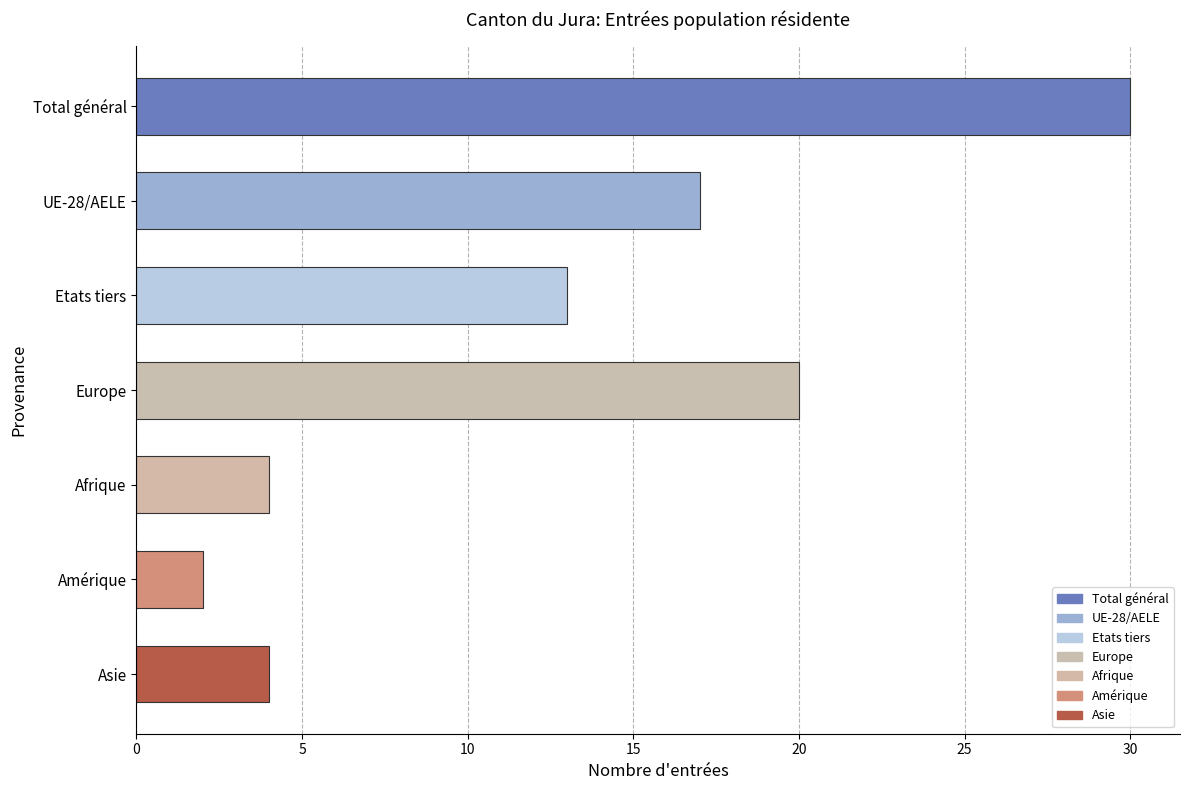

What is the change in value from Total général to UE-28/AELE?

-13